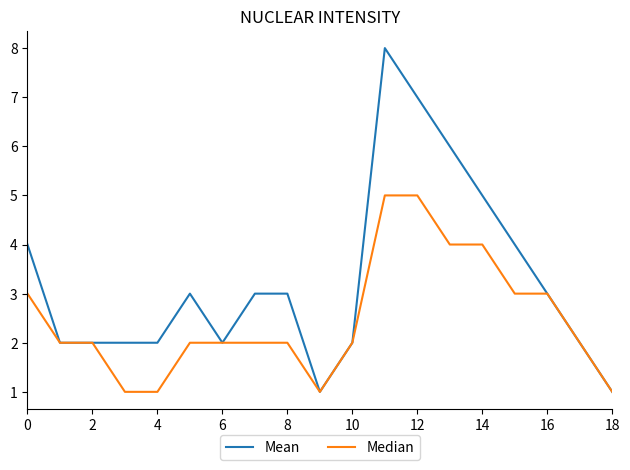

Which series has the largest total across all categories?

Mean